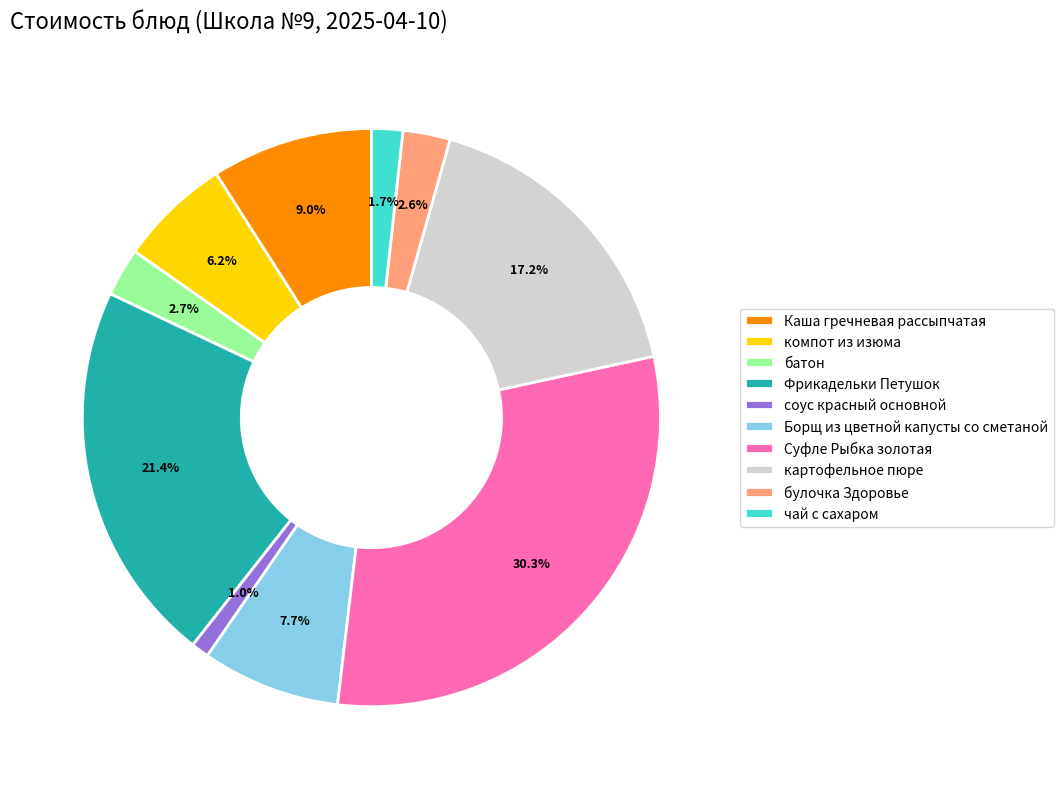

How much of the chart is everything except булочка Здоровье?

97.4%